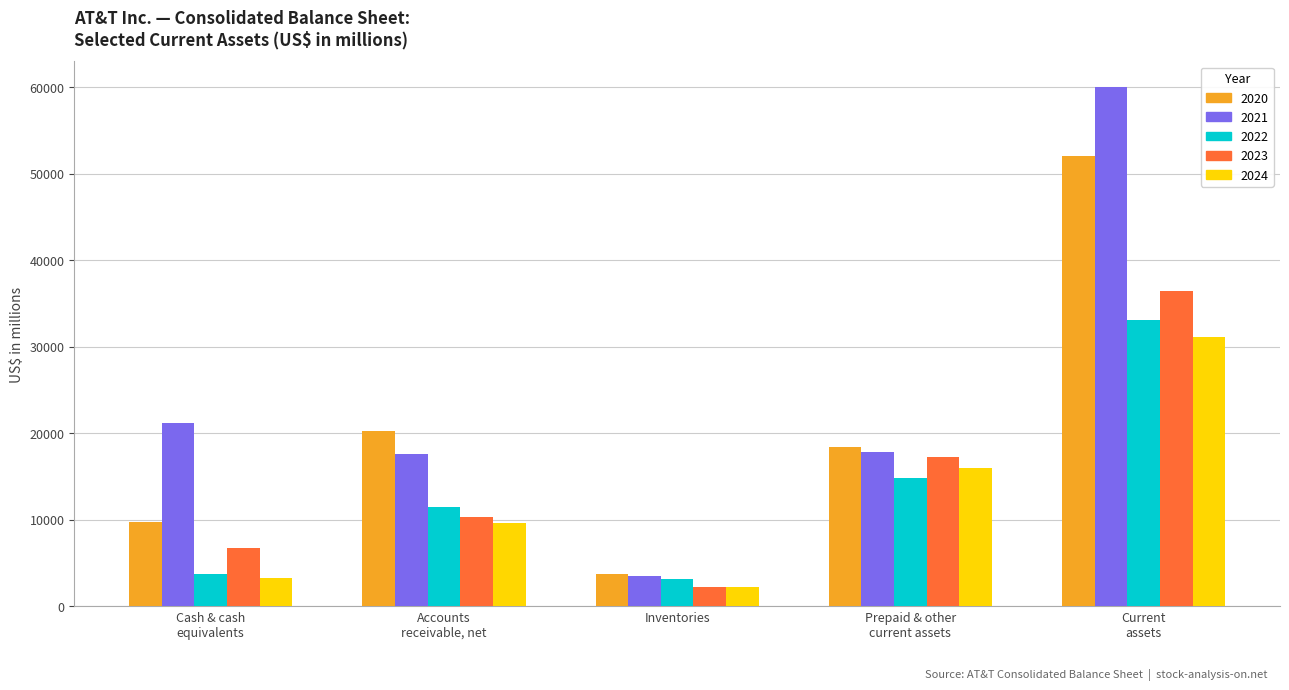

Which series has the largest range (max minus min)?

2021